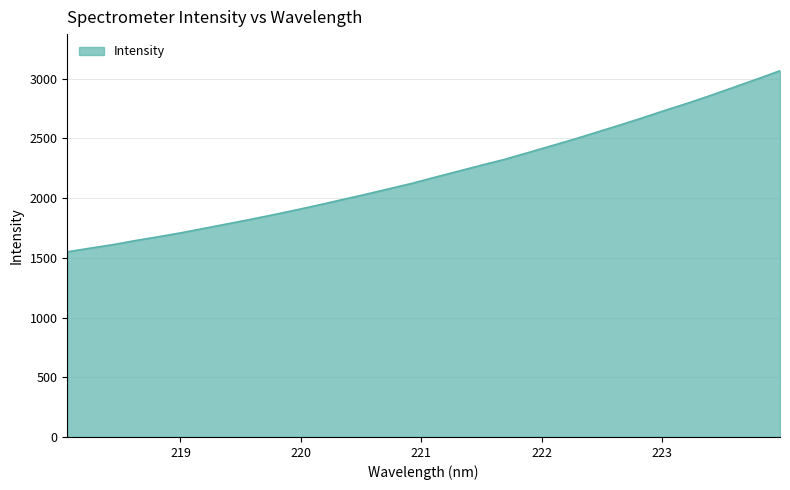

What is the minimum value shown in the chart?

1550.4